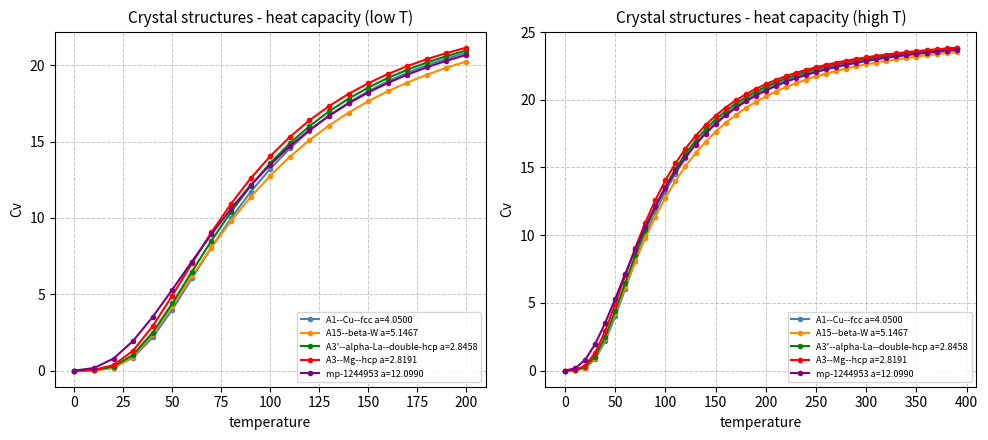

True or false: A15--beta-W a=5.1467 has a value of 36.0 at 250.

False